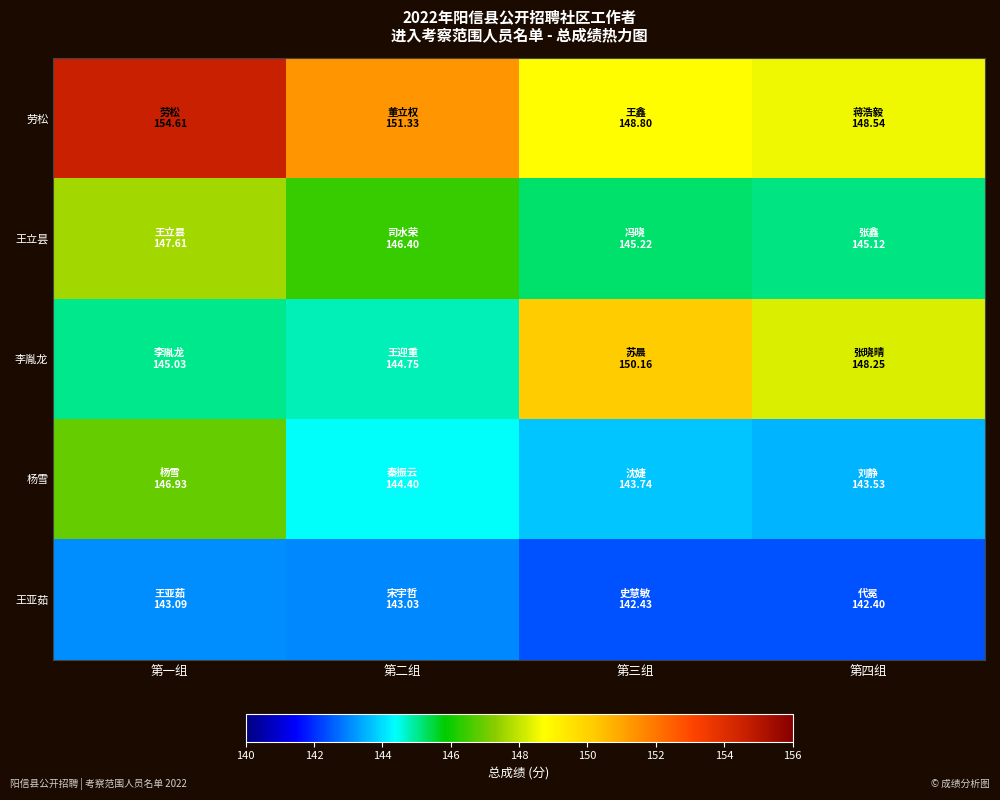

Count the number of data series in this chart.

5